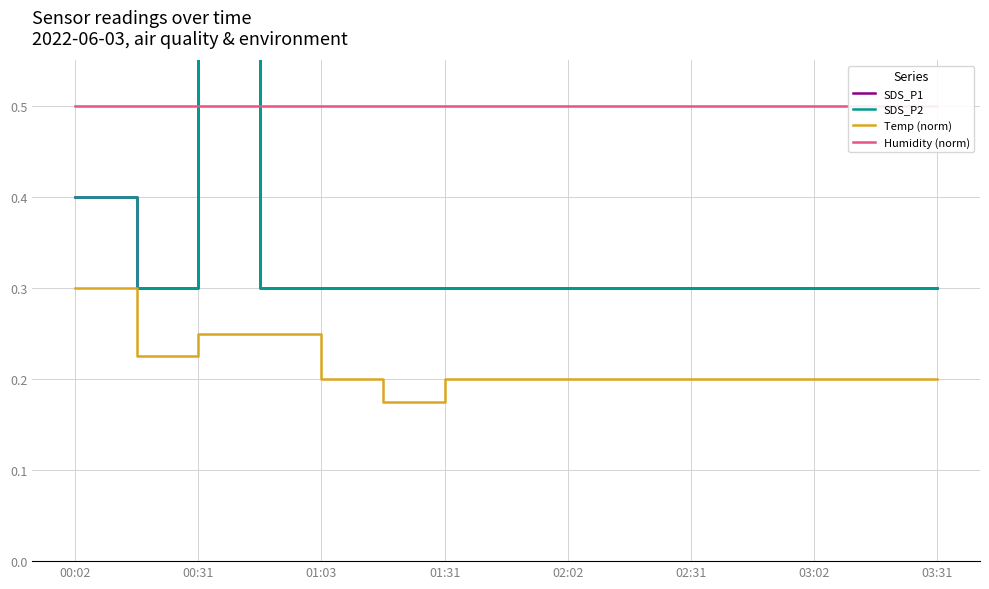

Which category has the highest value in the Temp (norm) series?

00:02